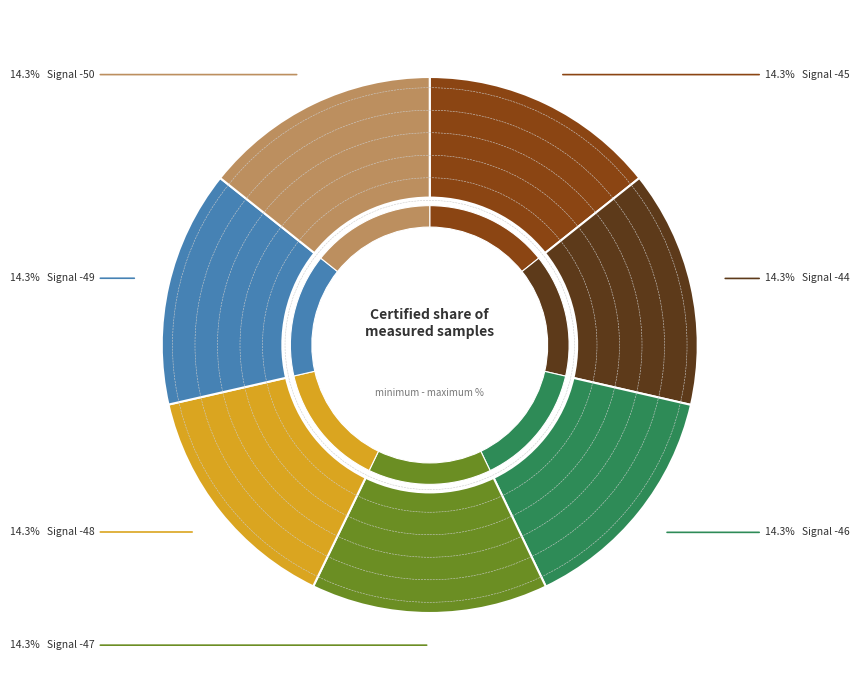

How many slices are in this pie chart?

7